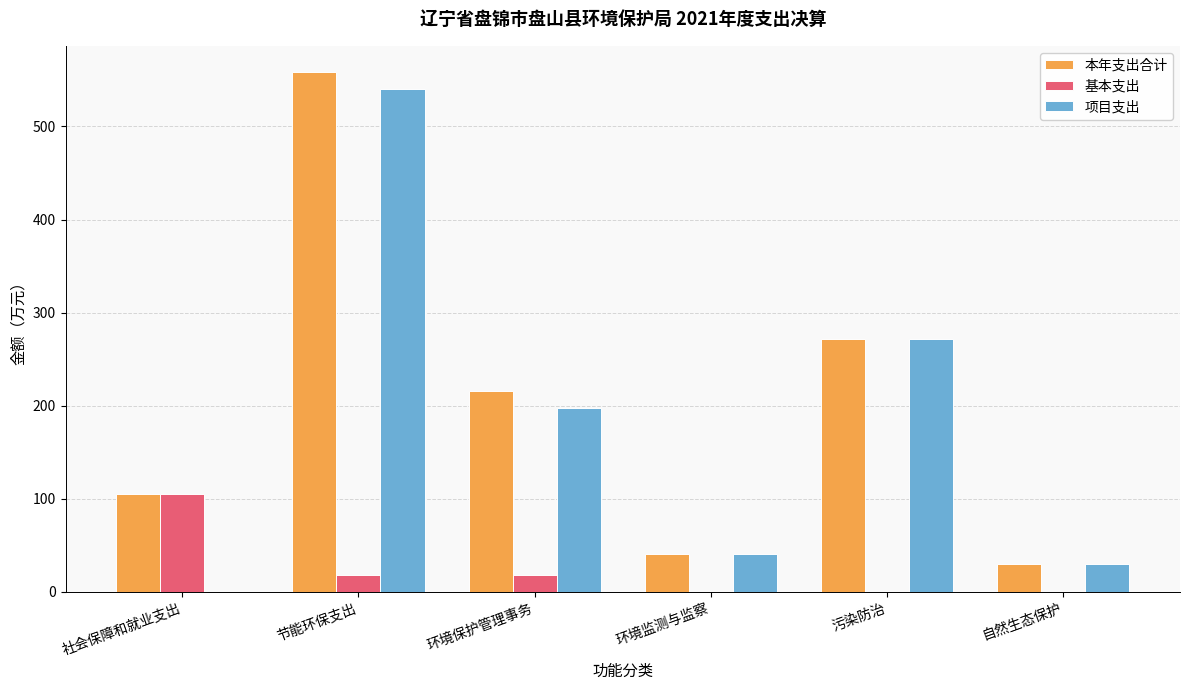

Which series has the widest spread of values?

项目支出